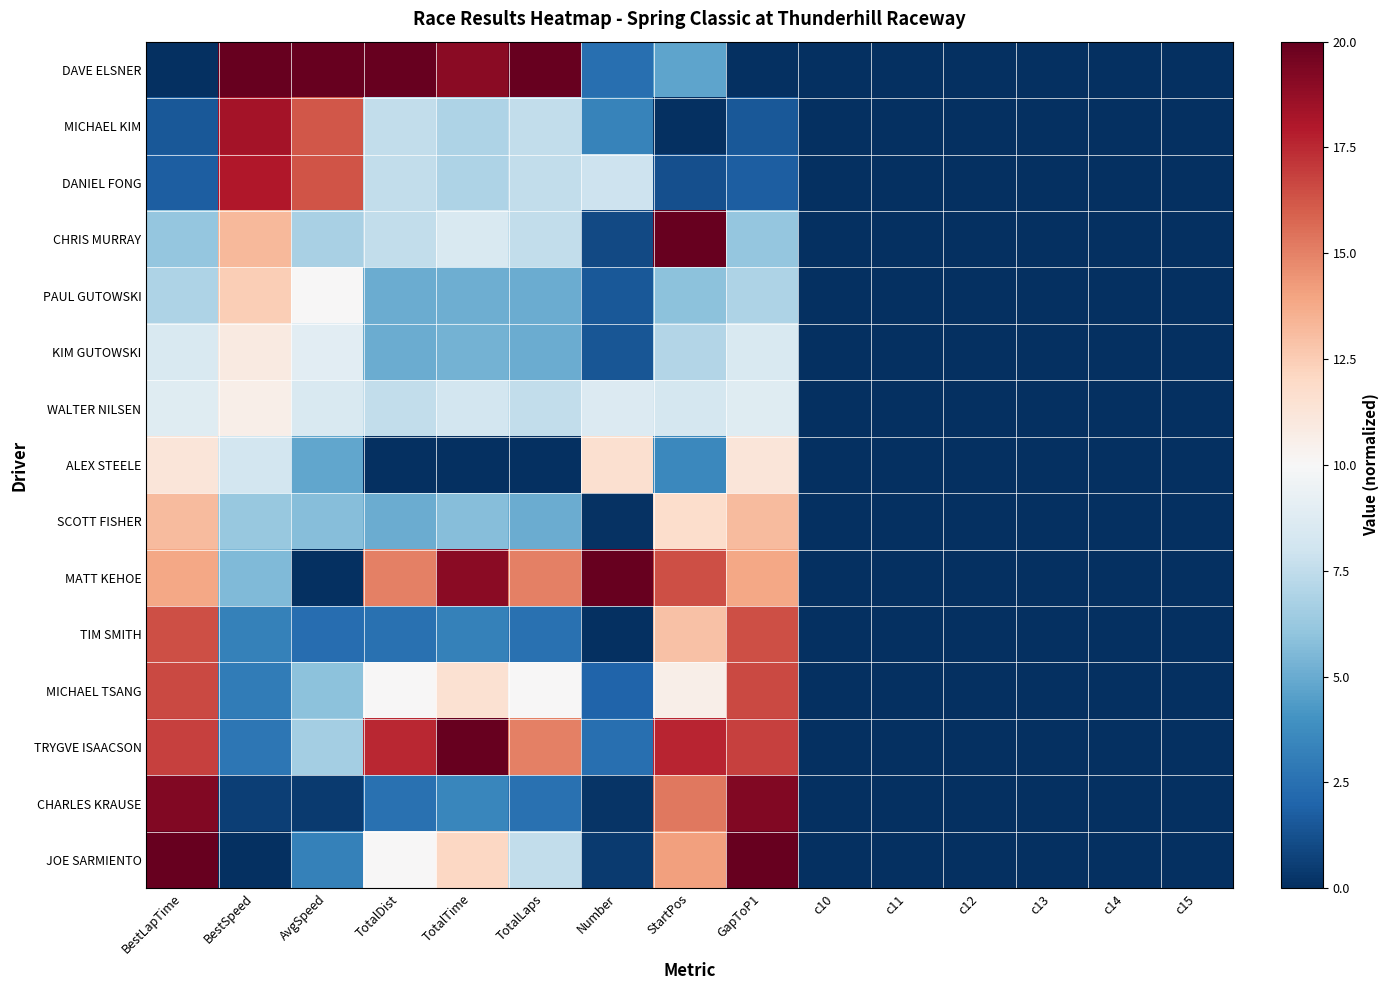

At which category is the sum across all series the highest?

BestLapTime